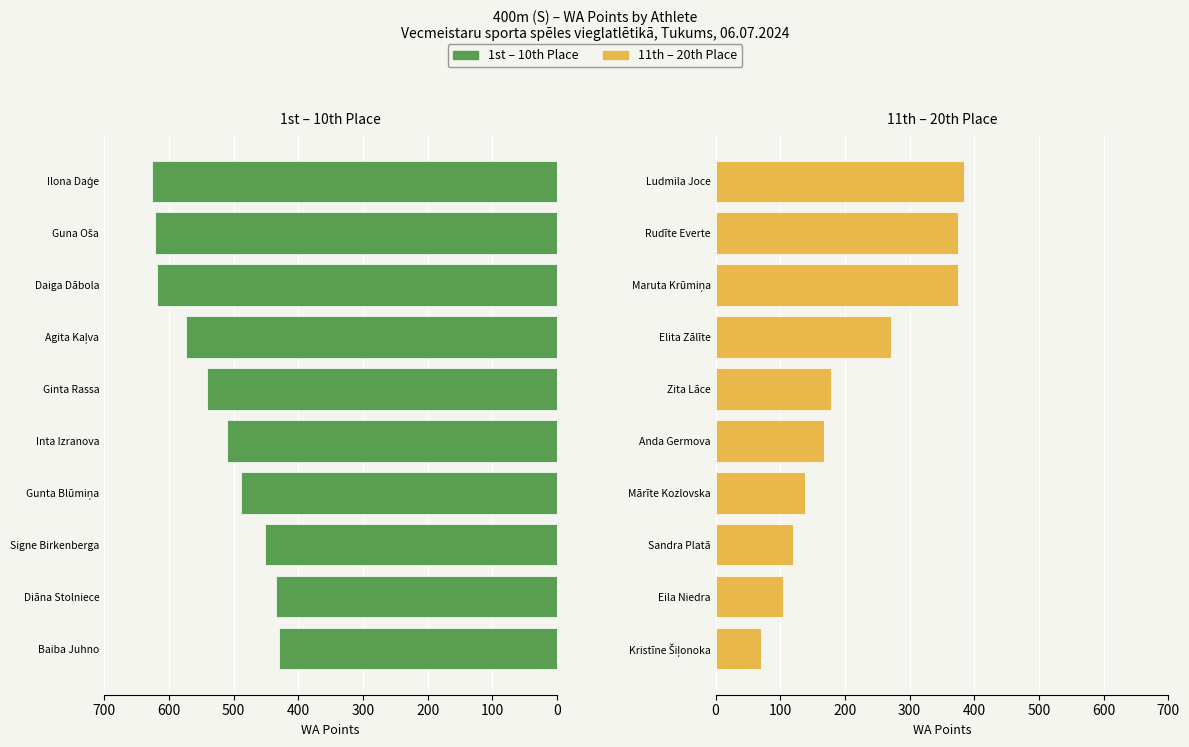

How many values in the Top Finishers (1–10) series exceed 541?

4